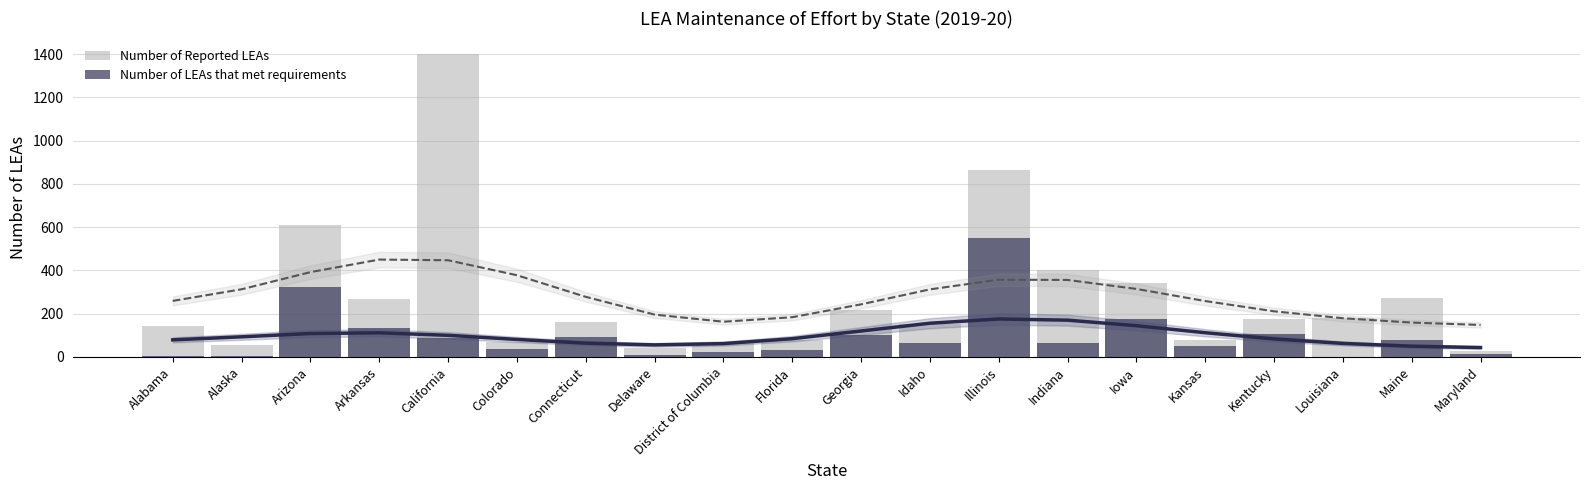

Does the chart contain stacked bars?

No